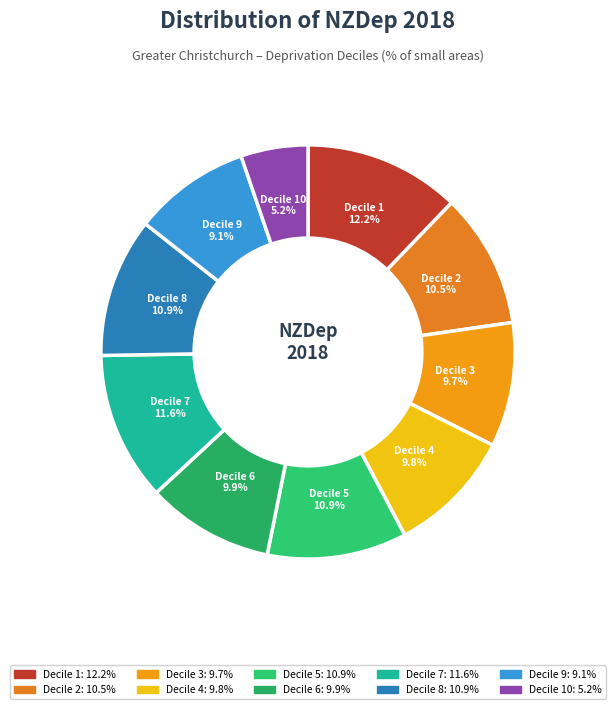

Count the number of slices in the pie.

10